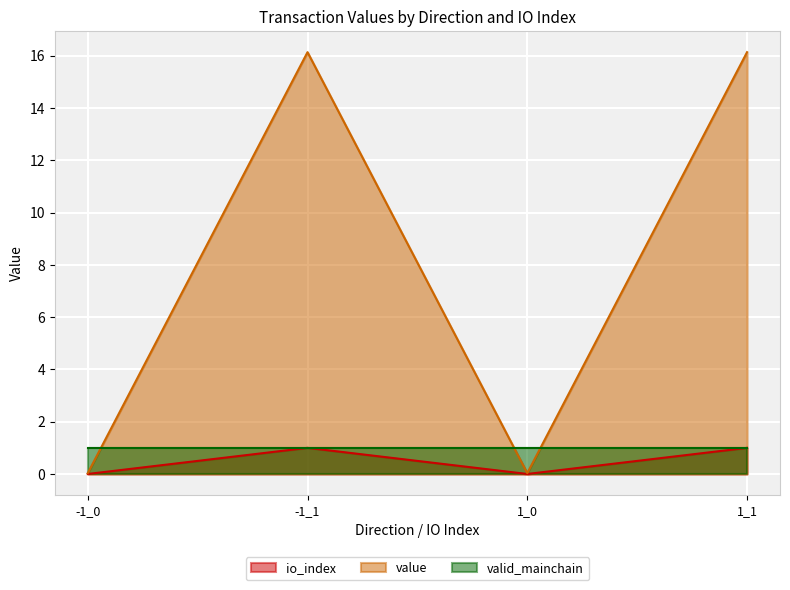

Is it true that io_index equals 0.0 at -1_0?

True